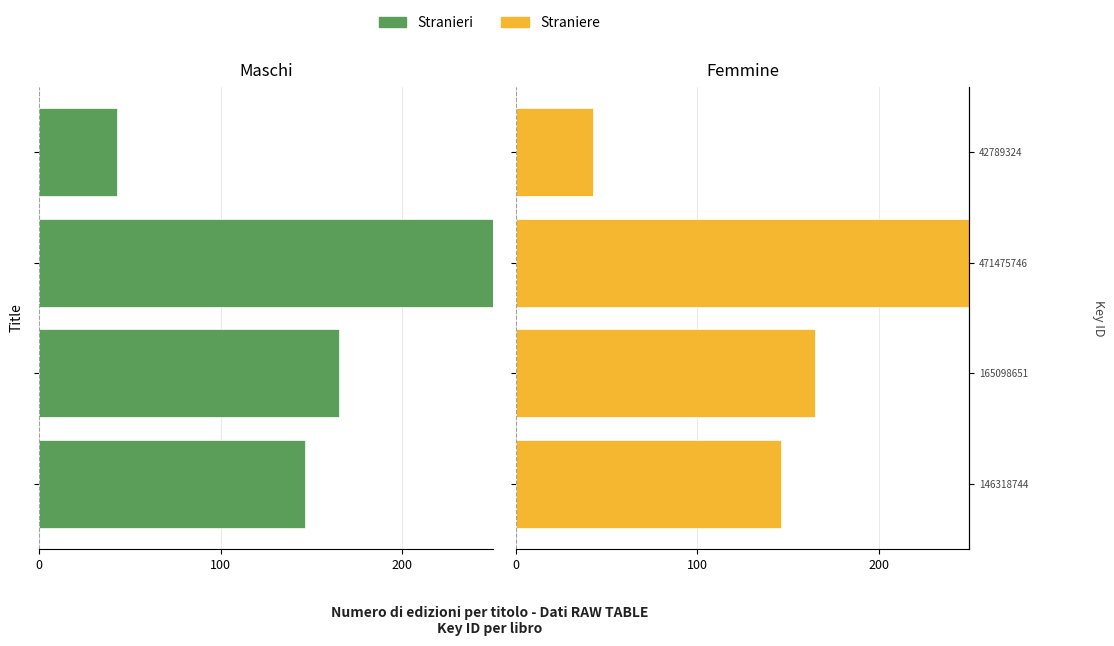

How many bars are there in each group?

2